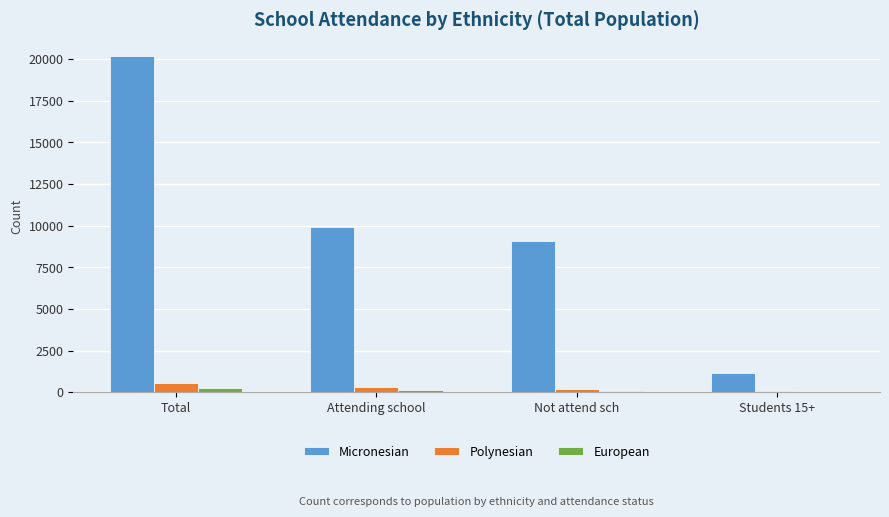

What is the difference between the European values at Not attend sch and Total?

133